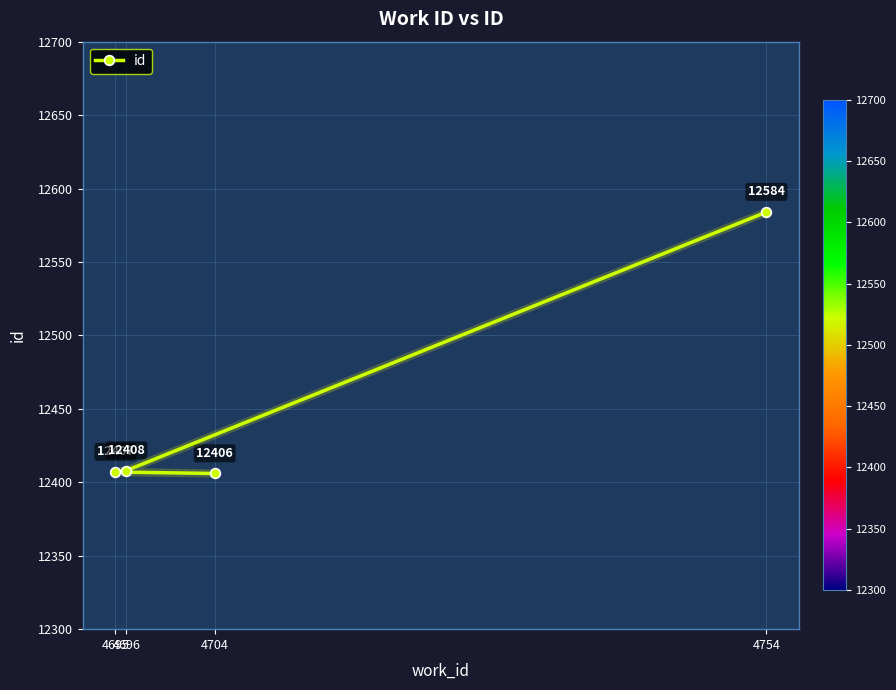

Which category has the lowest value across all series?

4704